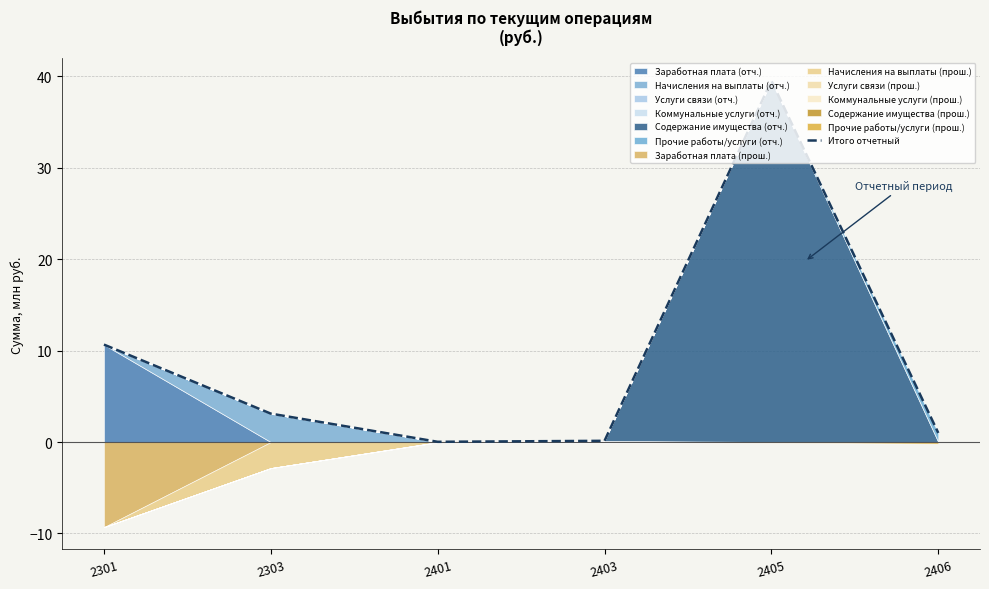

Read the value at 2406.

1.0